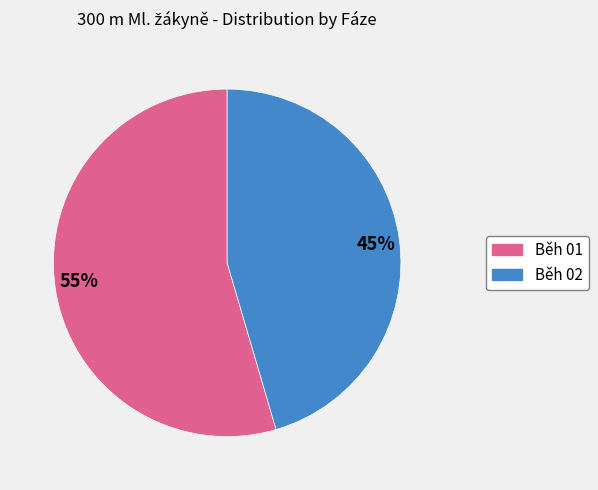

Which category accounts for the majority?

55%